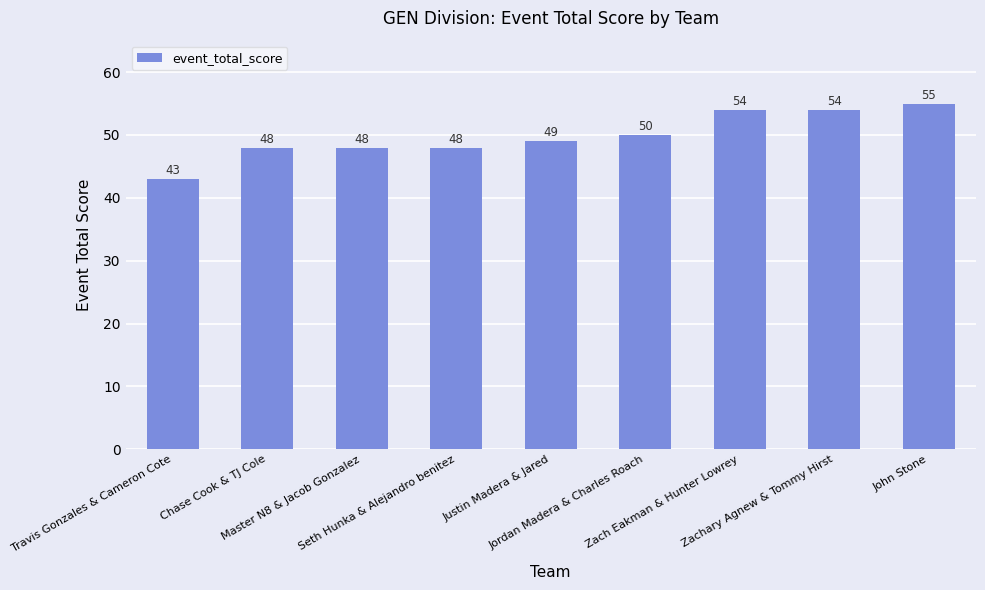

Reading left to right, what are all the values shown in this chart?

43	48	48	48	49	50	54	54	55